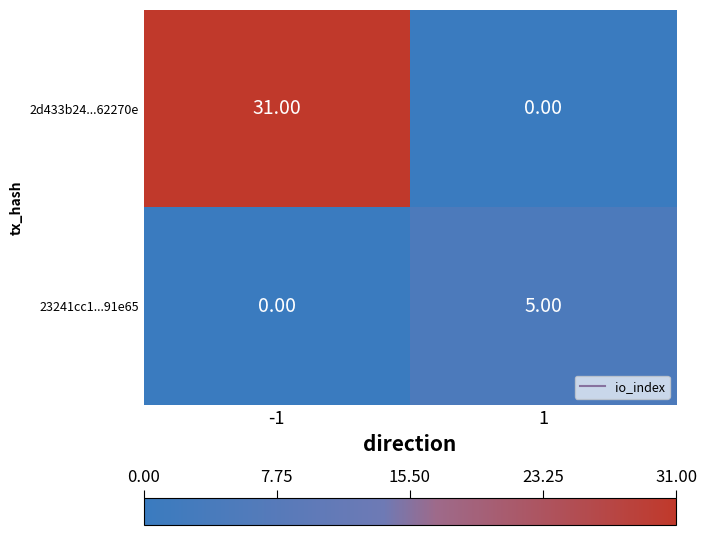

Which series has the largest total across all categories?

2d433b24...62270e